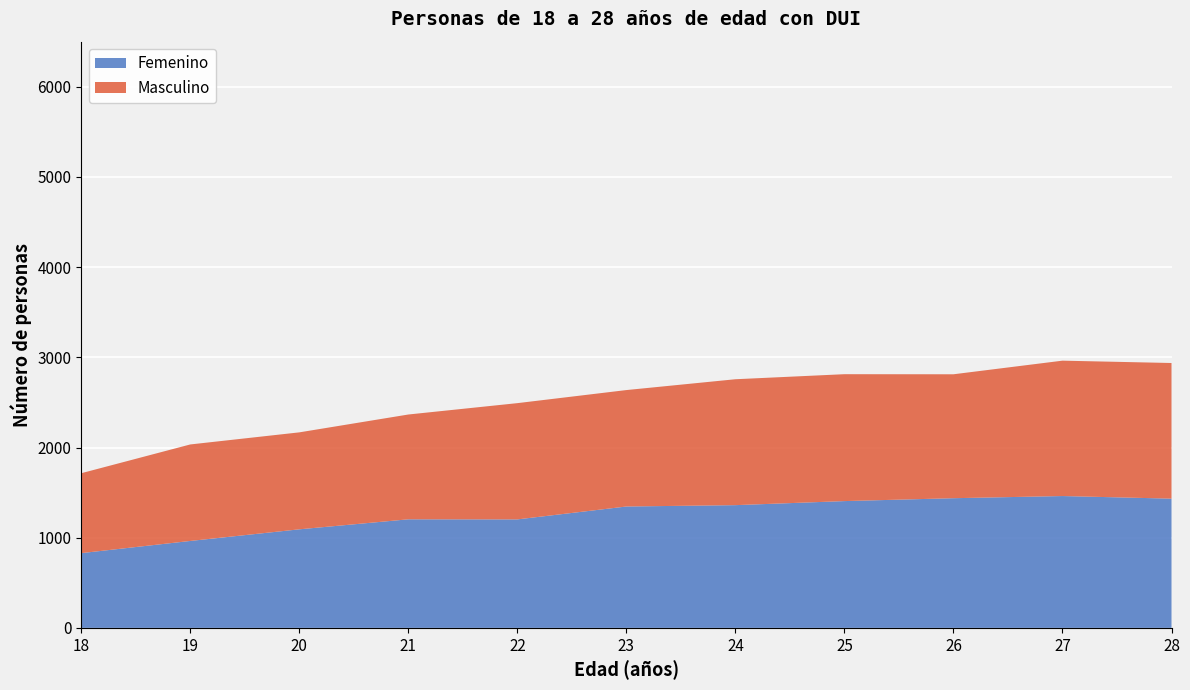

Reading left to right, transcribe all the data shown in this chart.

Femenino: 18=829	19=964	20=1093	21=1204	22=1203	23=1346	24=1361	25=1406	26=1438	27=1462	28=1433
Masculino: 18=886	19=1070	20=1075	21=1162	22=1289	23=1291	24=1396	25=1407	26=1374	27=1501	28=1504